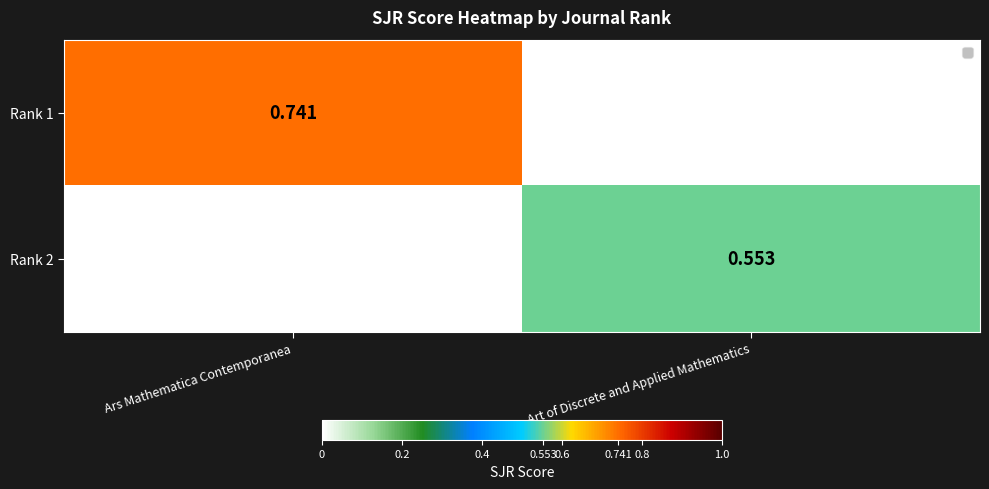

Which series changed the most between Ars Mathematica Contemporanea and Art of Discrete and Applied Mathematics?

Rank 1